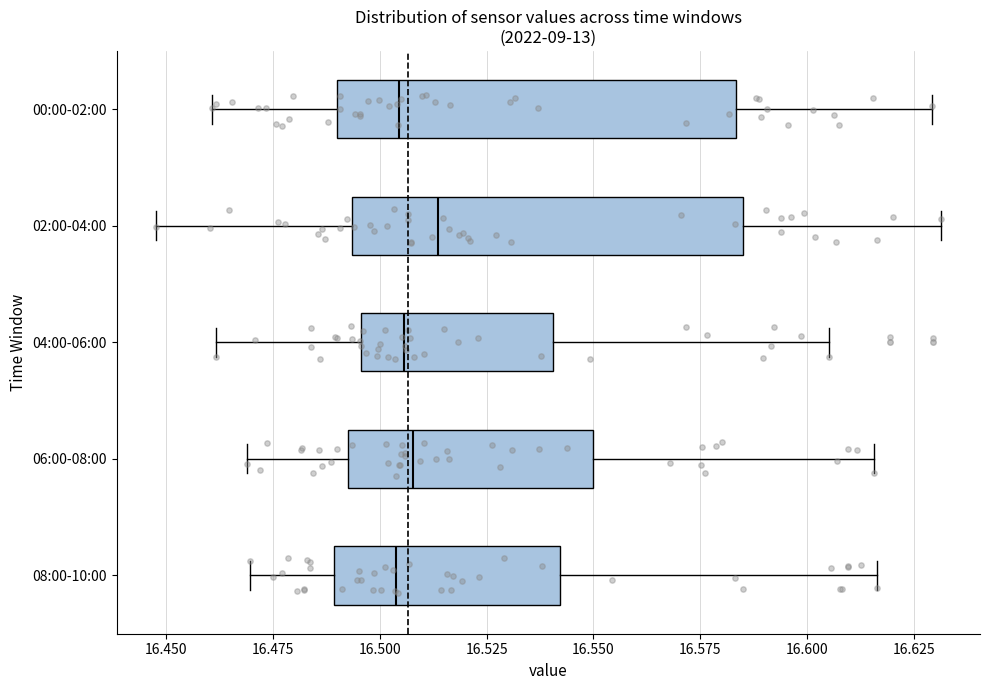

Which box's median line is the furthest to the right?

02:00-04:00